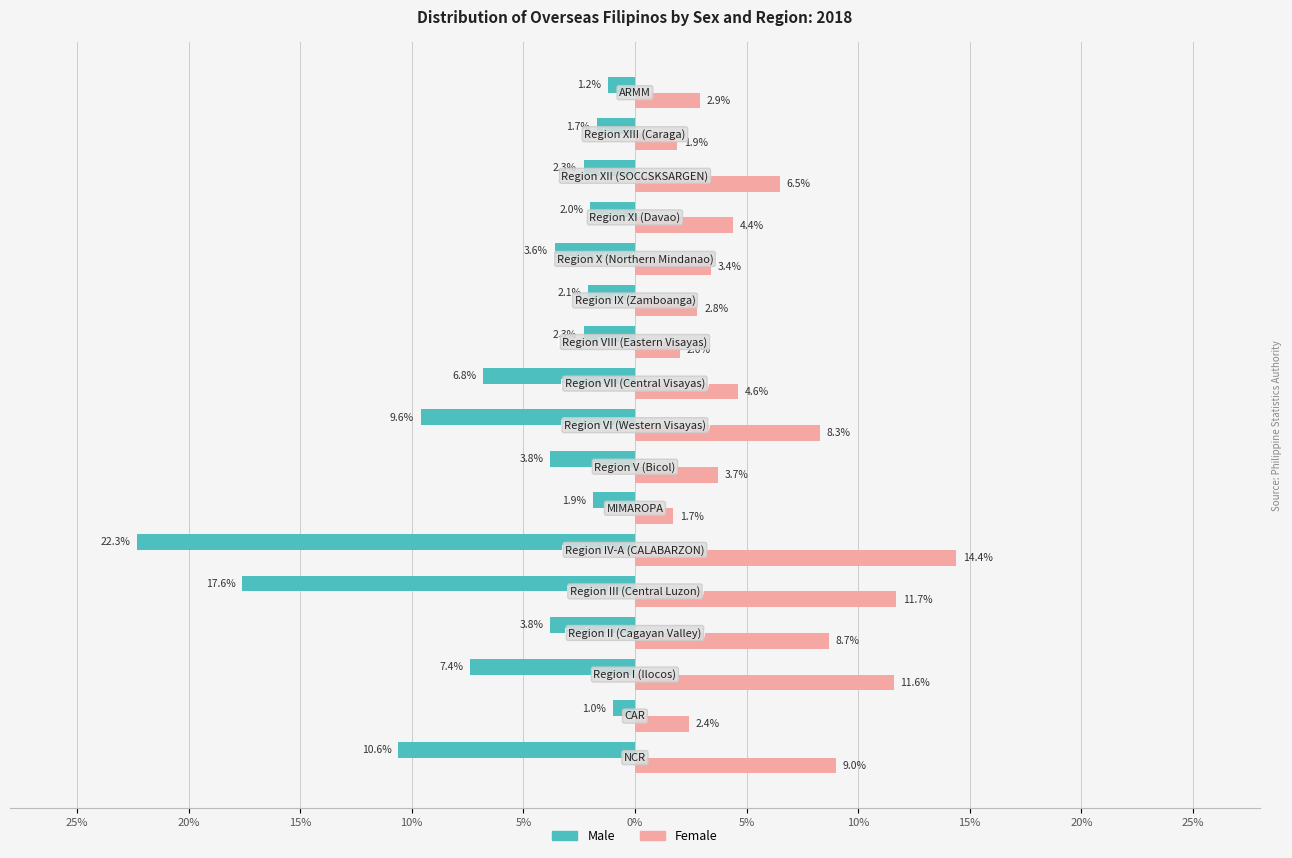

What are all the series names shown in the legend?

Male, Female